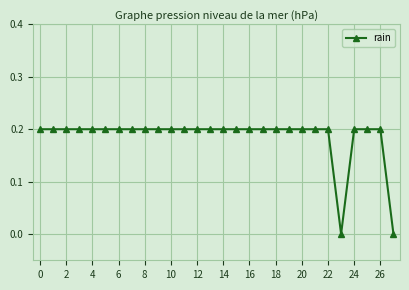

What is the sum of all values?

5.2